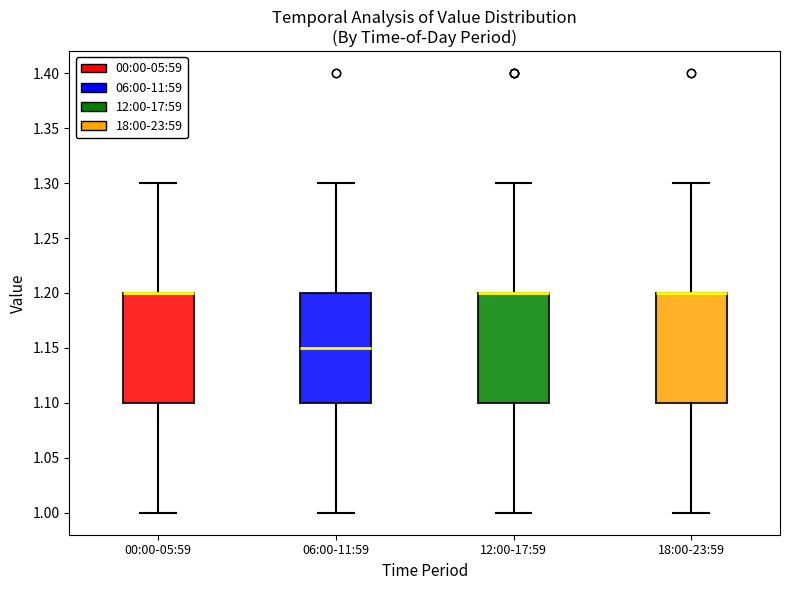

Where does the lower whisker of the box for 00:00-05:59 end on the y-axis? The values are not printed on the chart, so give them approximately, as read against the axis.

1.00